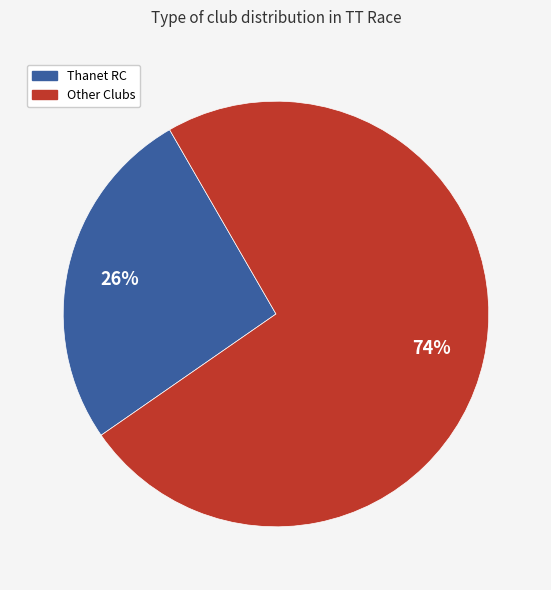

Is there a majority slice in this chart?

Yes